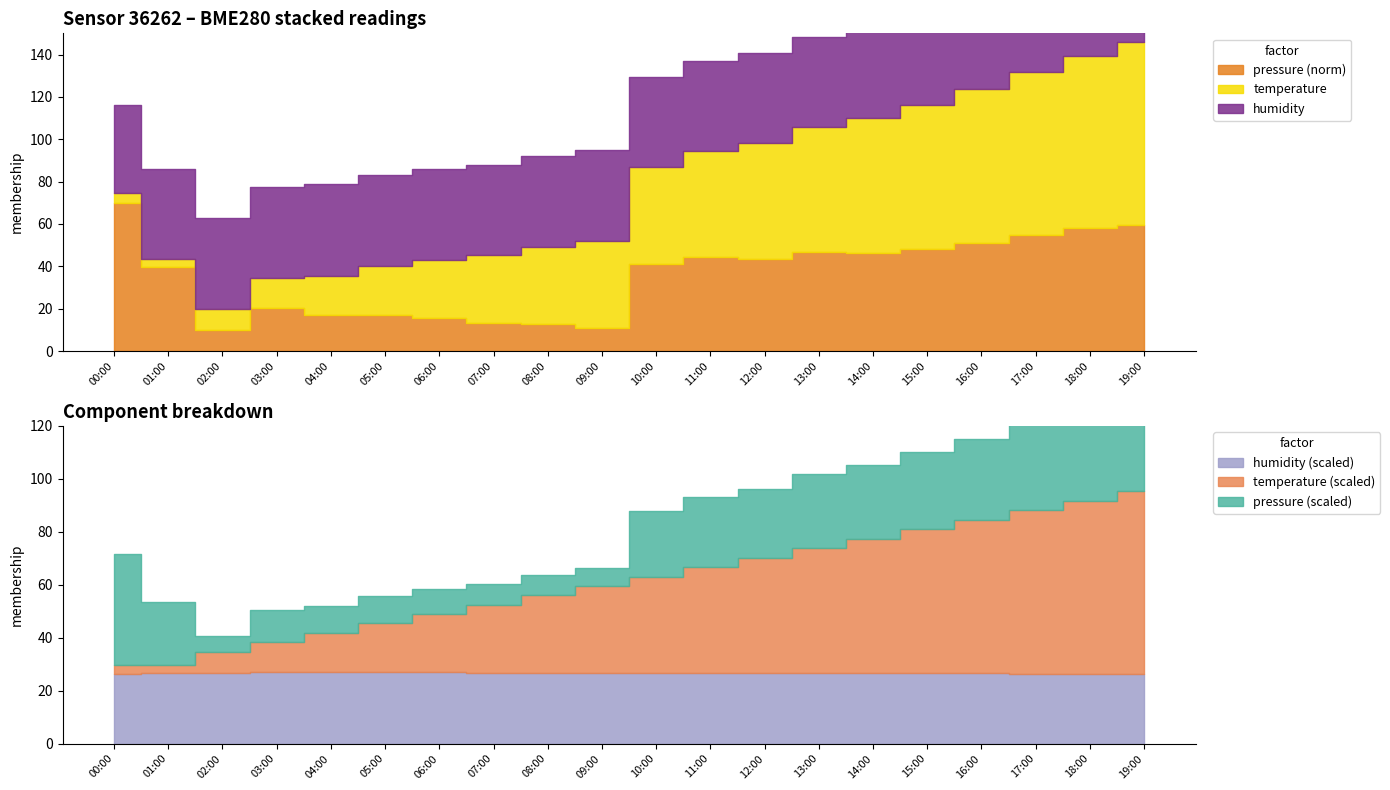

How many distinct data groups are displayed?

3